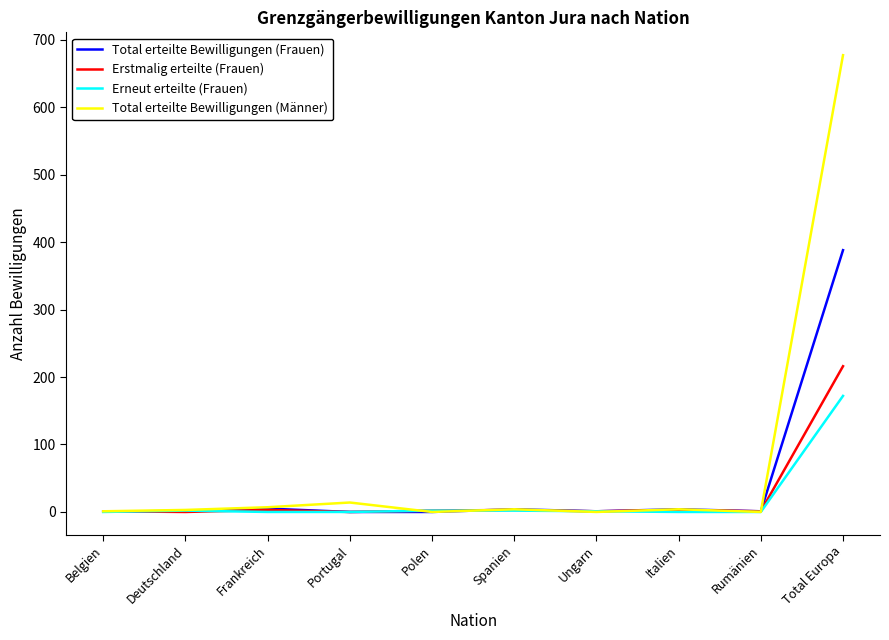

The Erneut erteilte (Frauen) series shows 59 at Frankreich. True or false?

False